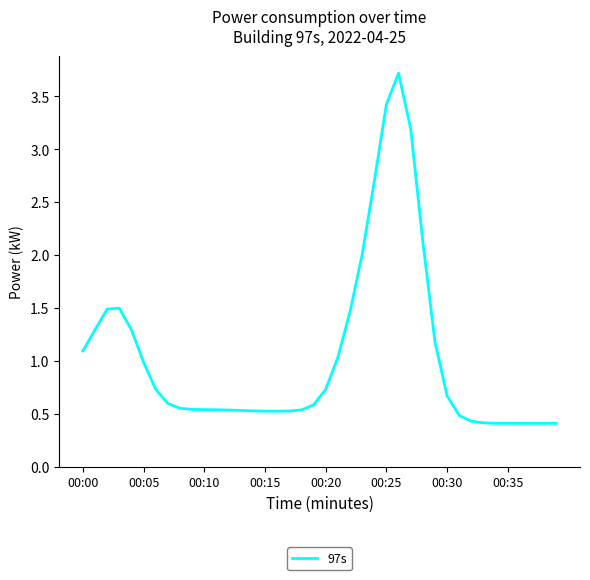

What is the minimum value shown in the chart?

0.4